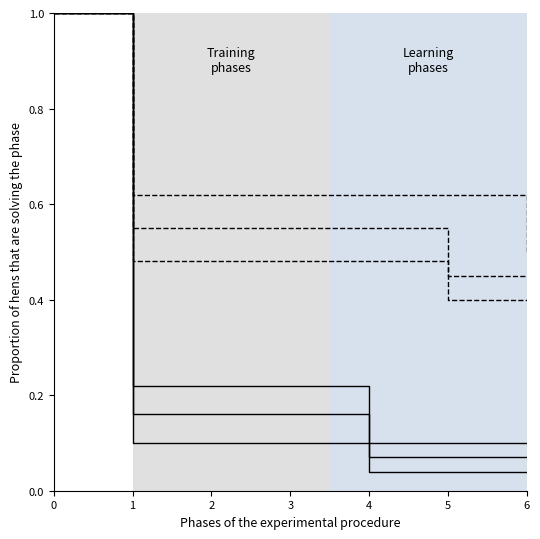

Reading left to right, extract all data points from this chart.

Upper dashed: 1.0	0.6	0.6	0.6	0.6	0.6	0.5
Middle dashed: 1.0	0.6	0.6	0.6	0.6	0.5	0.5
Lower dashed: 1.0	0.5	0.5	0.5	0.5	0.4	0.4
Upper solid: 1.0	0.2	0.2	0.2	0.1	0.1	0.1
Middle solid: 1.0	0.2	0.2	0.2	0.1	0.1	0.1
Lower solid: 1.0	0.1	0.1	0.1	0.0	0.0	0.0